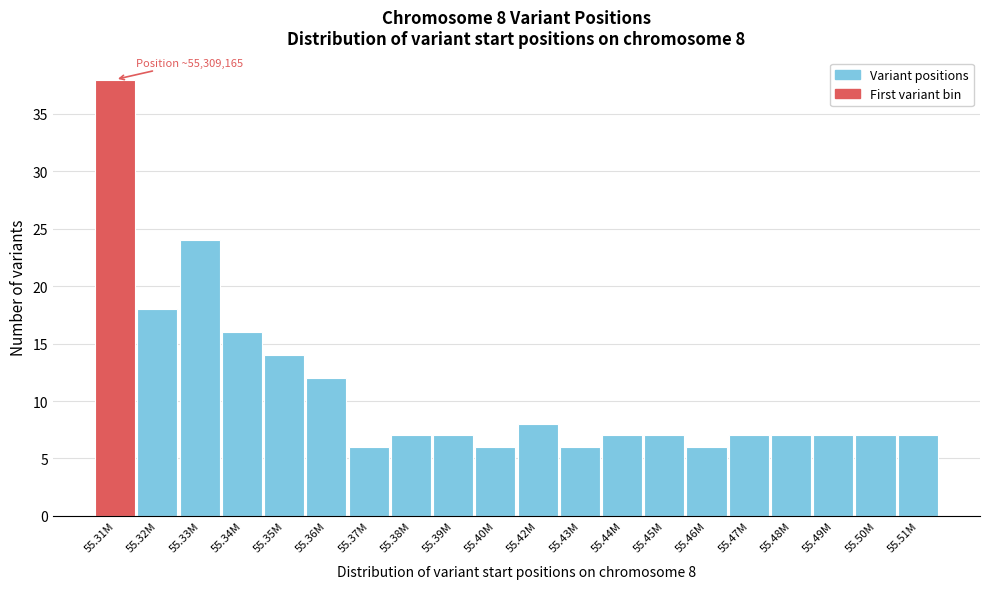

Reading right to left, transcribe all the data shown in this chart.

7	7	7	7	7	6	7	7	6	8	6	7	7	6	12	14	16	24	18	38